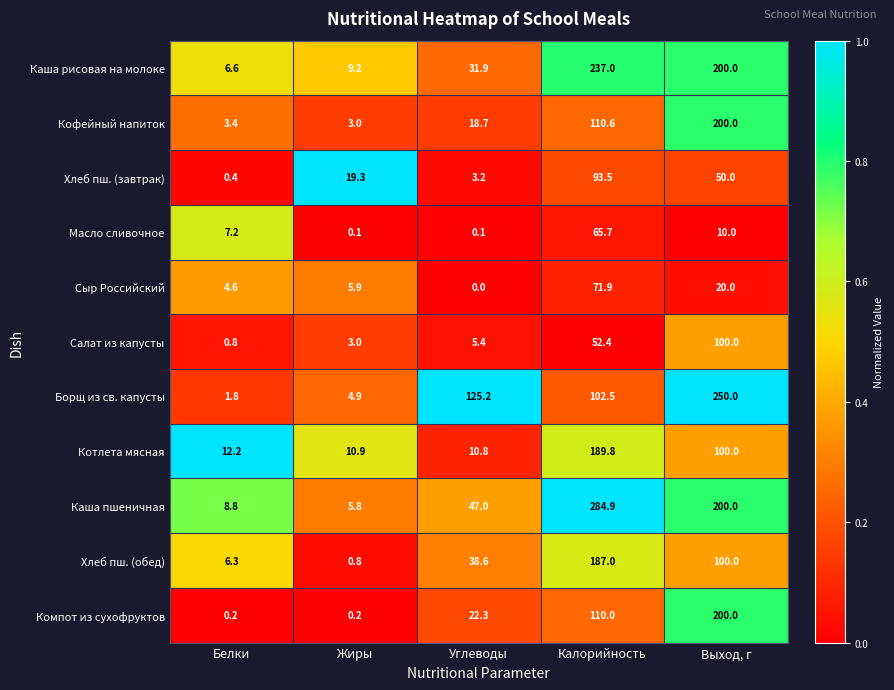

At Белки, list the series in order from largest to smallest.

Котлета мясная, Каша пшеничная, Масло сливочное, Каша рисовая на молоке, Хлеб пш. (обед), Сыр Российский, Кофейный напиток, Борщ из св. капусты, Салат из капусты, Хлеб пш. (завтрак), Компот из сухофруктов